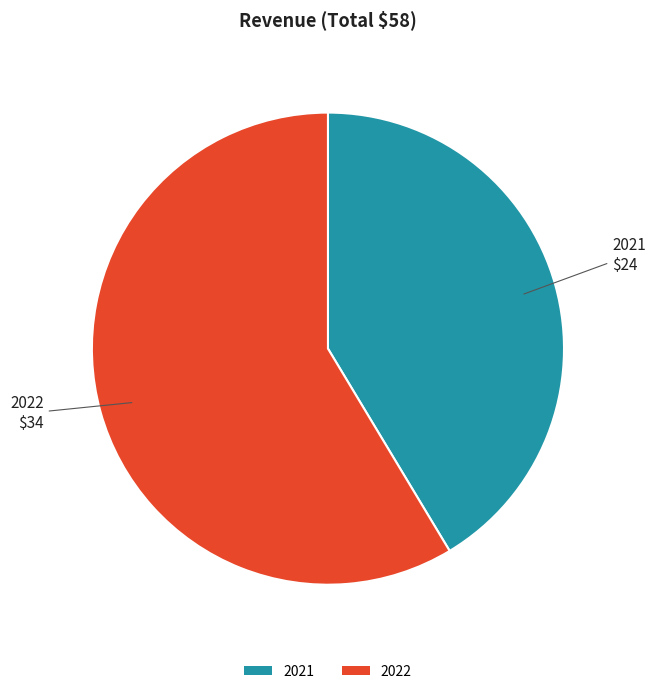

The 2022 slice represents 59% of the pie. True or false?

True